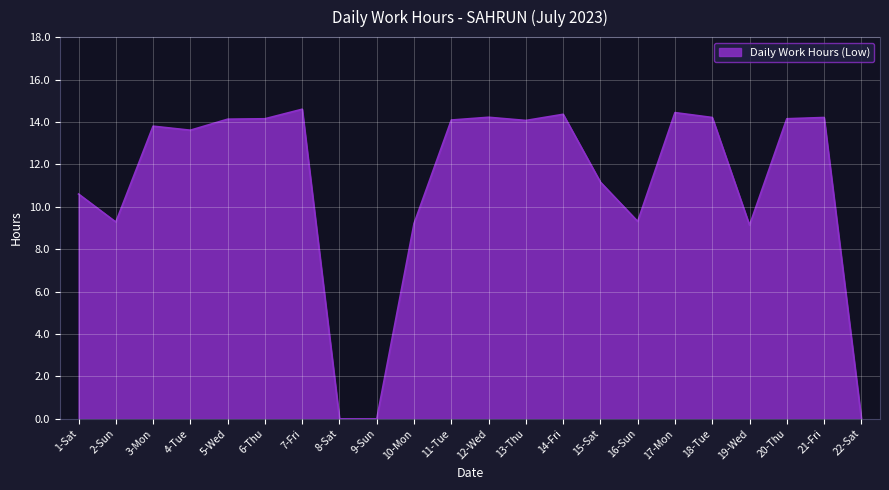

At which category does the data reach its first local valley?

2-Sun